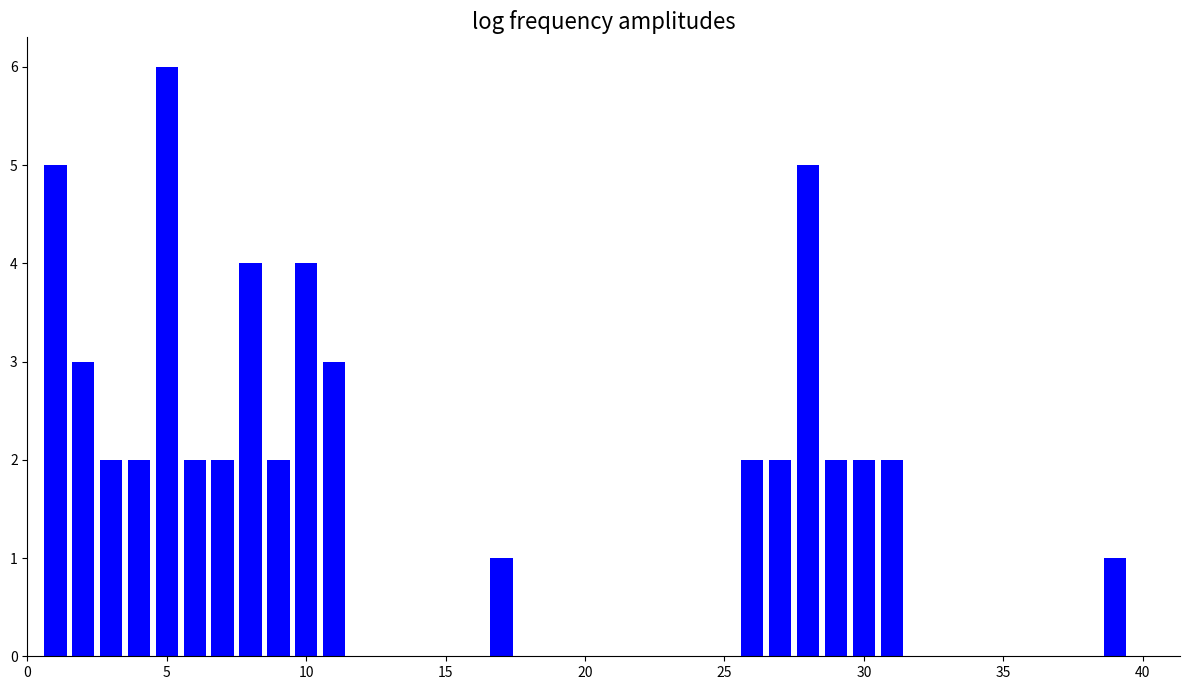

What is the difference between the second highest and minimum values?

4